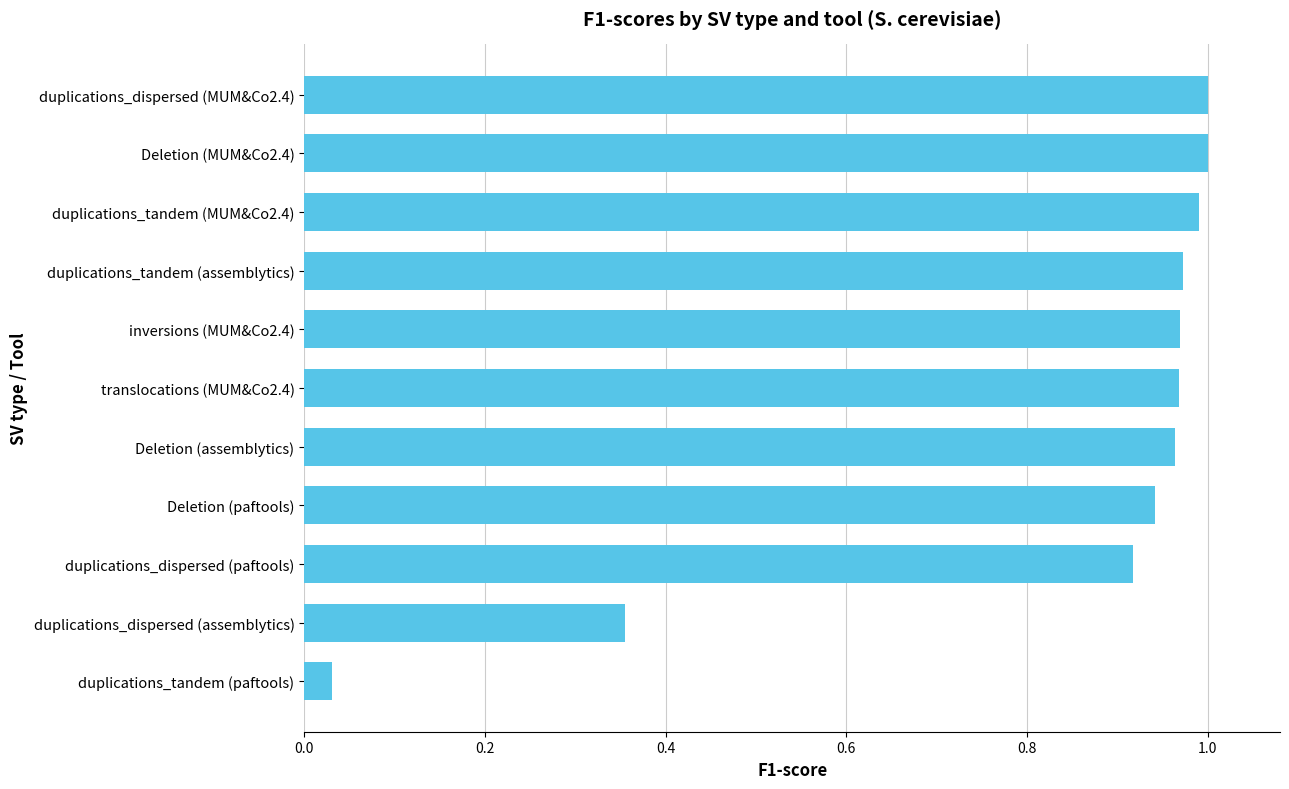

The value at duplications_tandem (assemblytics) is 1.0. True or false?

True